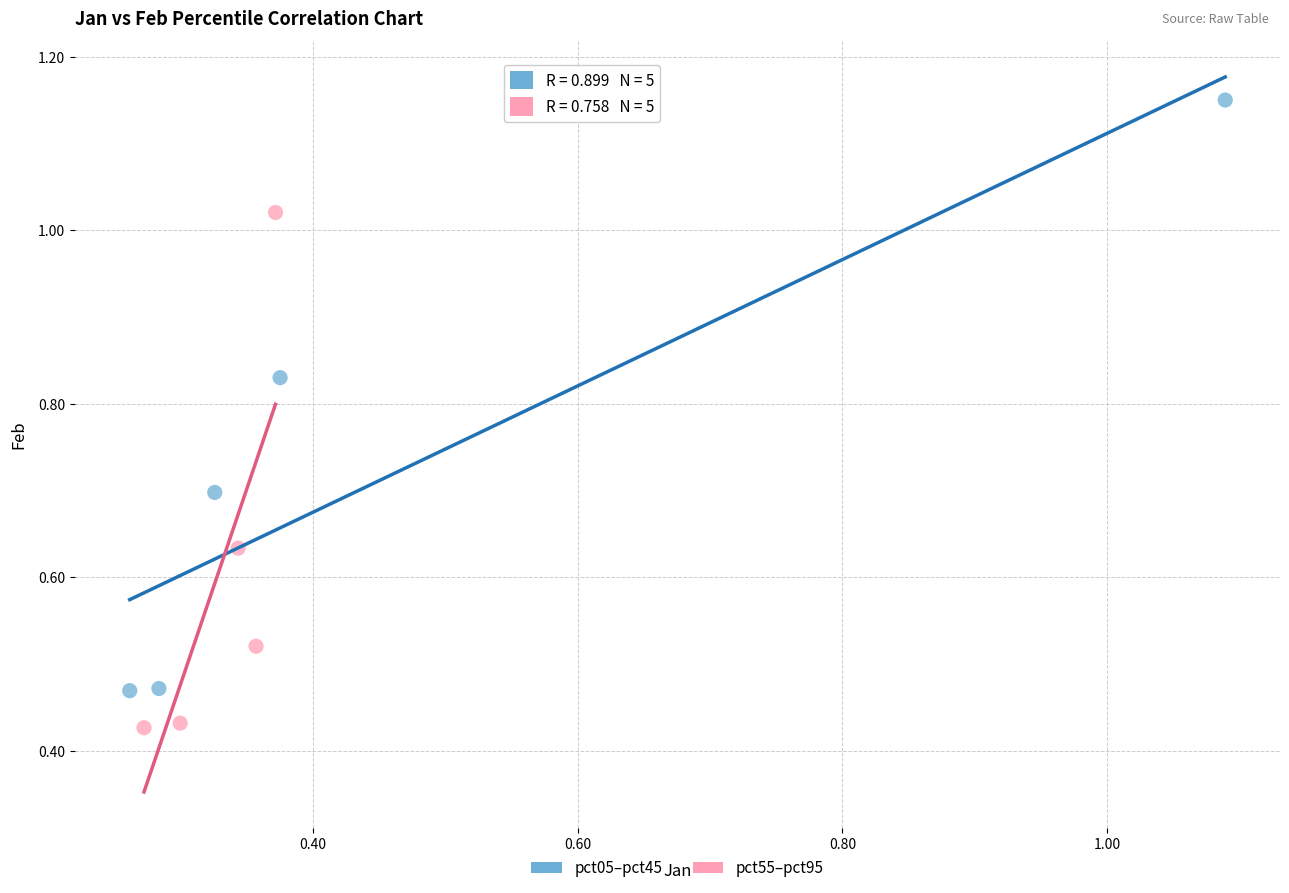

Which series reaches the minimum Y coordinate?

pct55–pct95